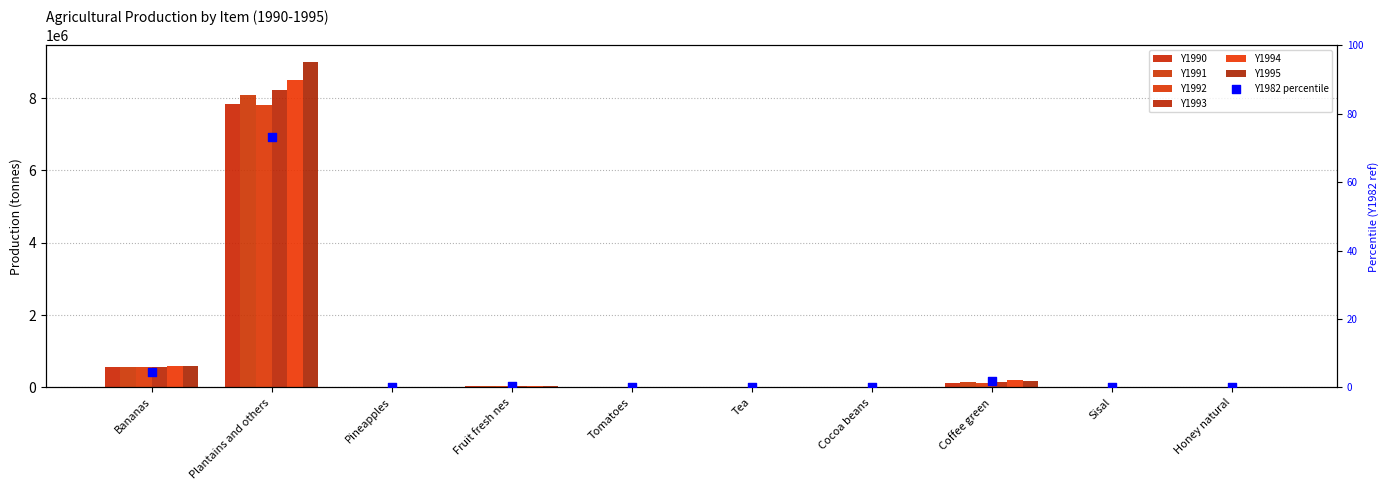

Which series reaches the minimum Y coordinate?

Y1990